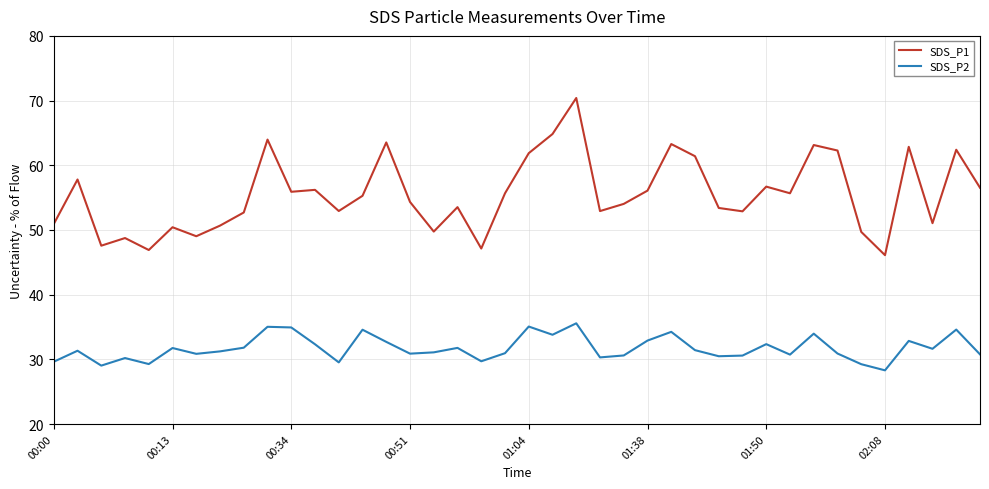

What is the greatest value displayed?

70.4